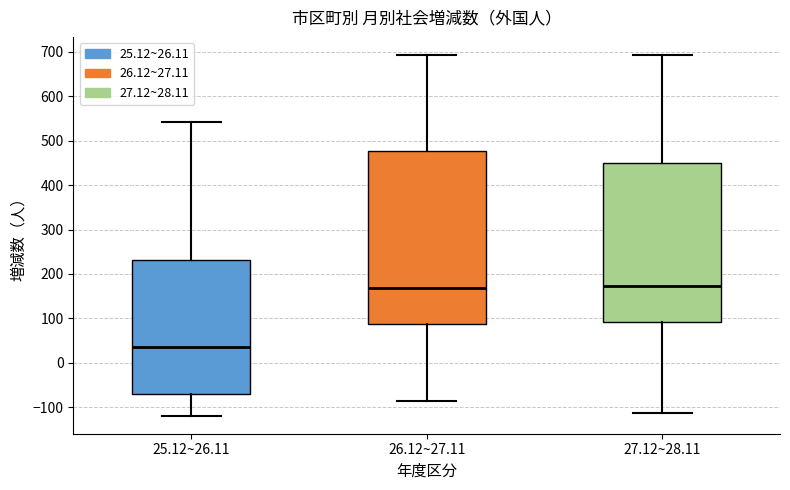

Which box is the tallest, from its lower edge to its upper edge?

26.12~27.11